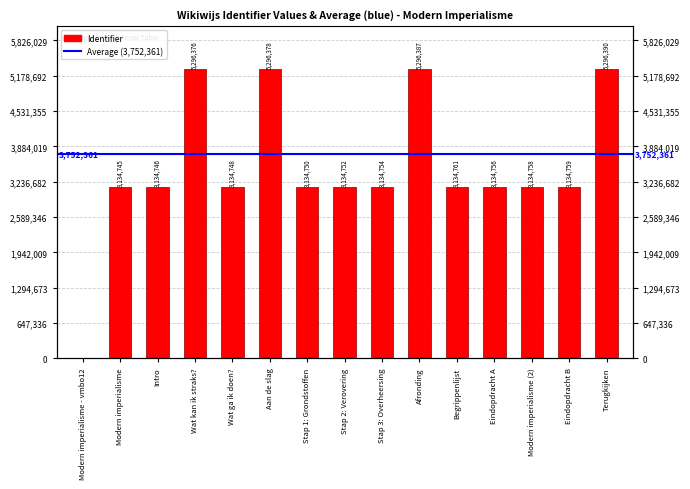

Which has a higher value, Stap 1: Grondstoffen or Eindopdracht A?

Eindopdracht A